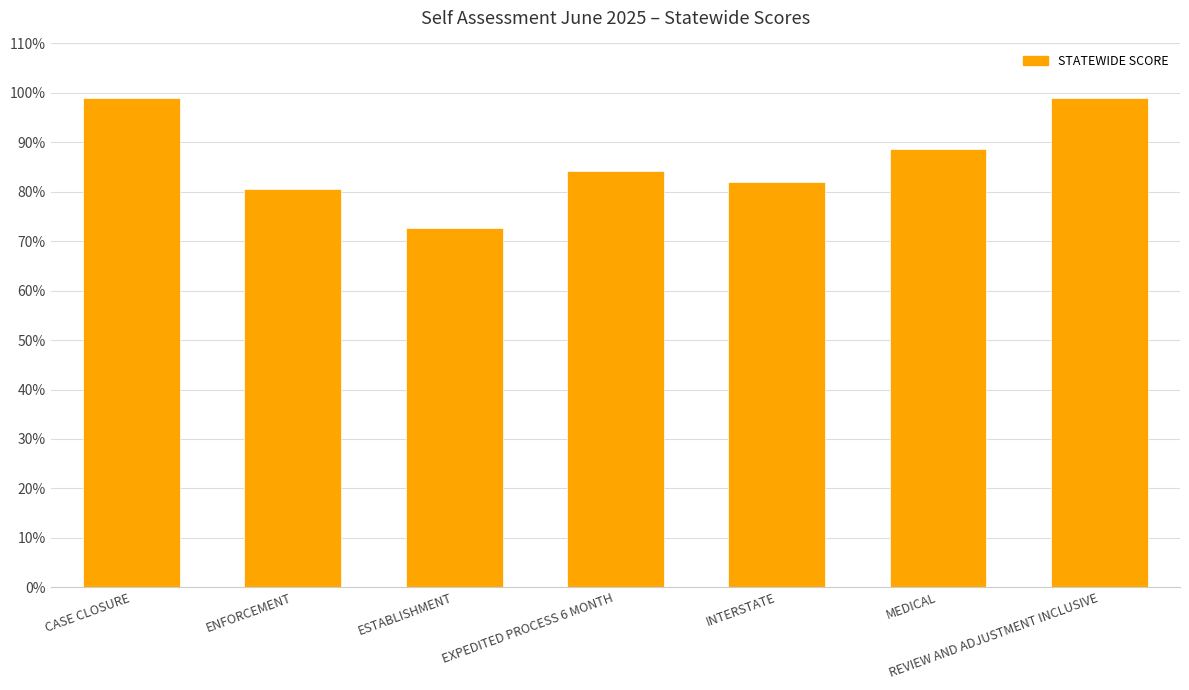

How many series are shown in this chart?

1